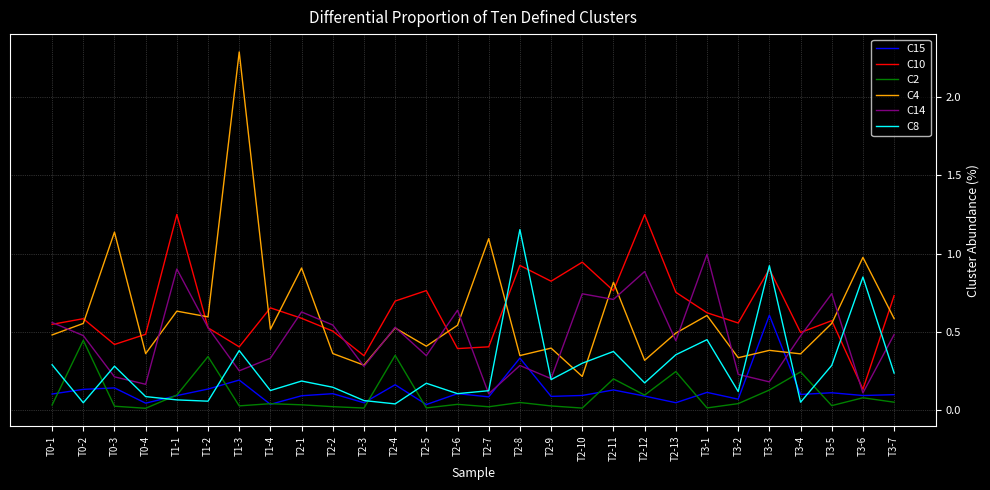

What are all the series names shown in the legend?

C15, C10, C2, C4, C14, C8